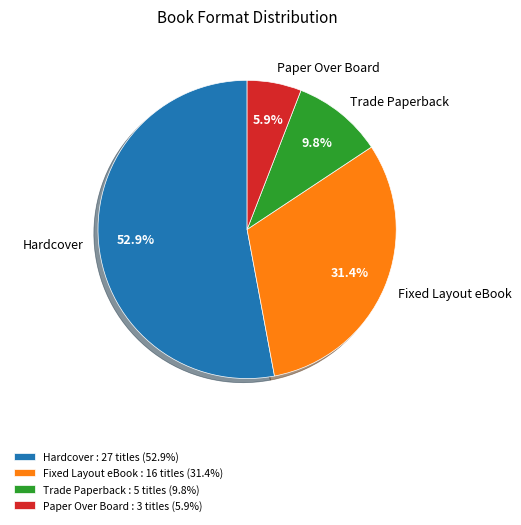

Combined, what portion of the pie is Paper Over Board and Hardcover?

58.8%